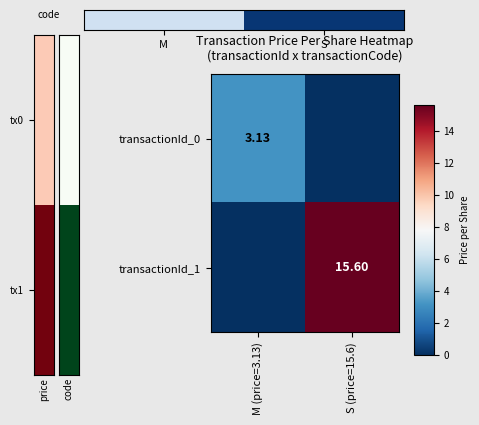

What is the average value of the transactionId_1 series?

7.8